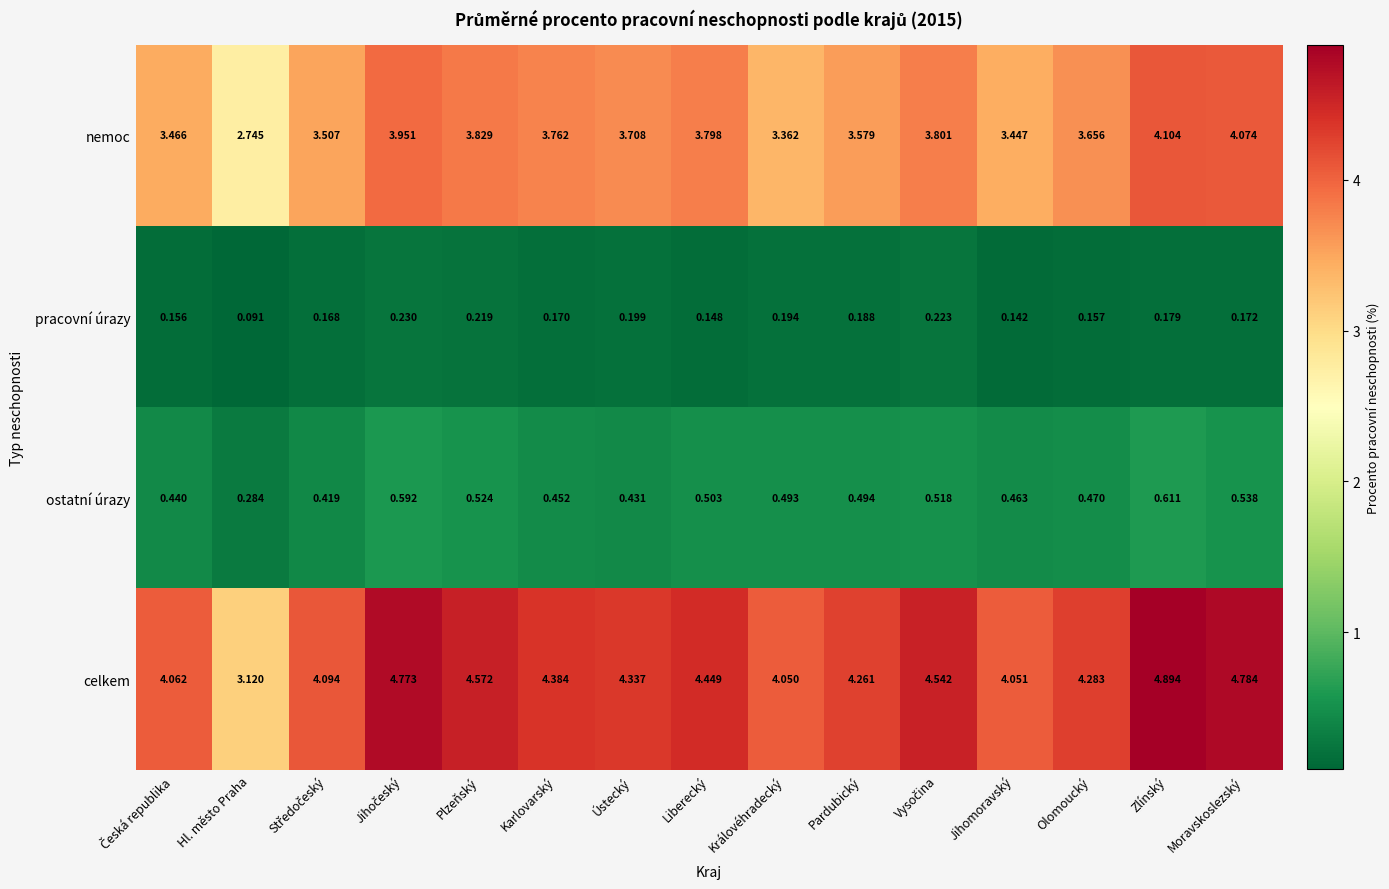

Count the number of data series in this chart.

4